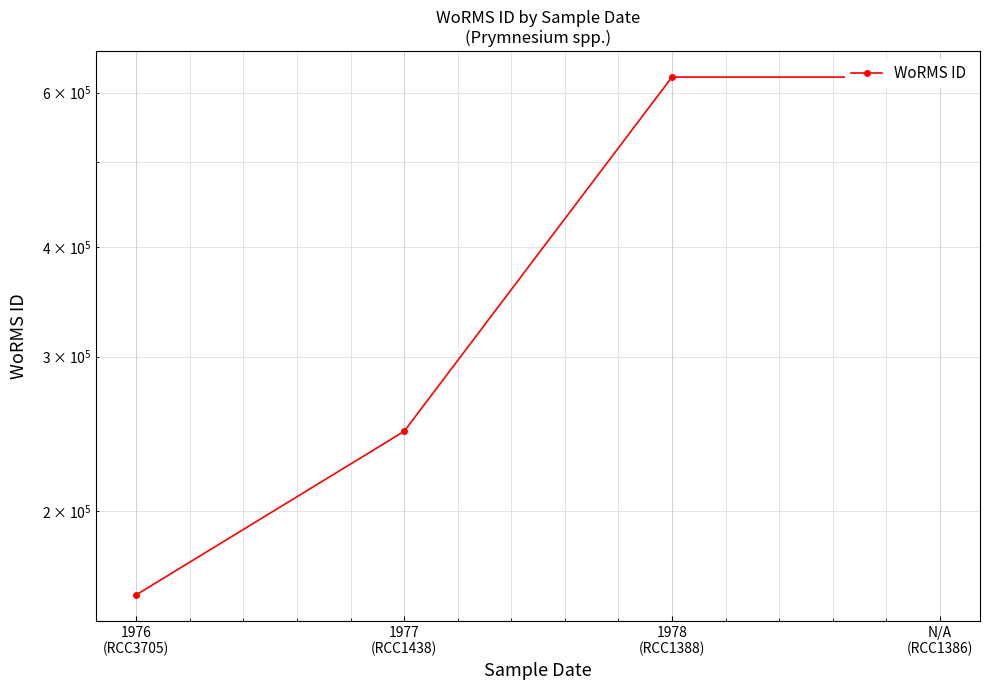

Rank the categories by value from highest to lowest.

N/A
(RCC1386), 1978
(RCC1388), 1977
(RCC1438), 1976
(RCC3705)